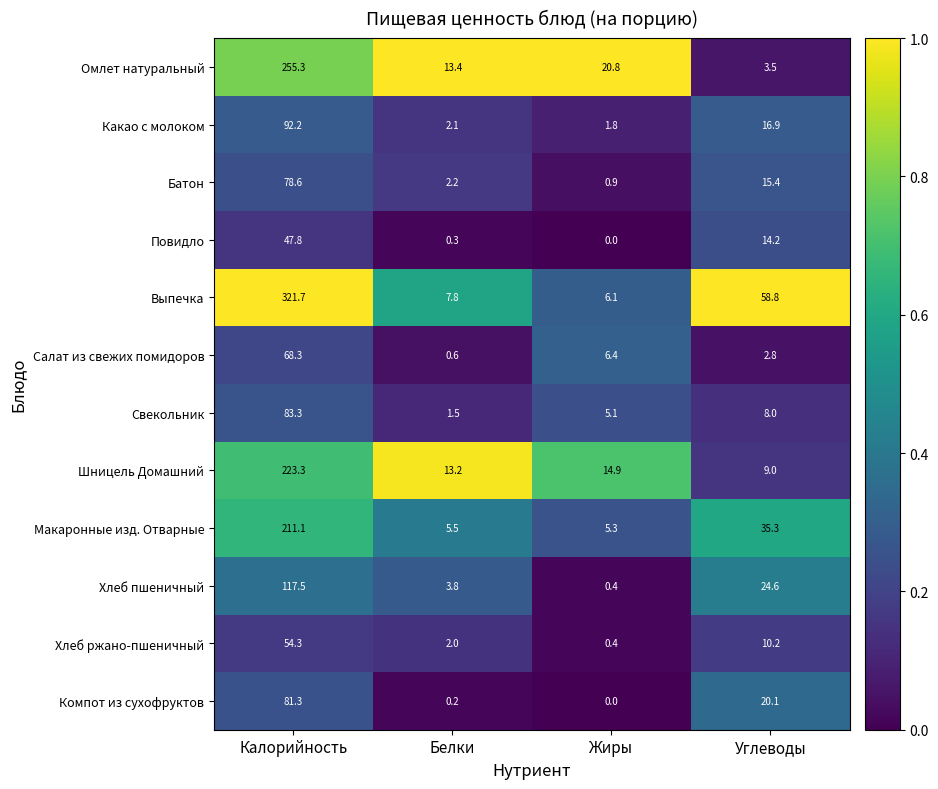

At which category is the sum across all series the highest?

Калорийность